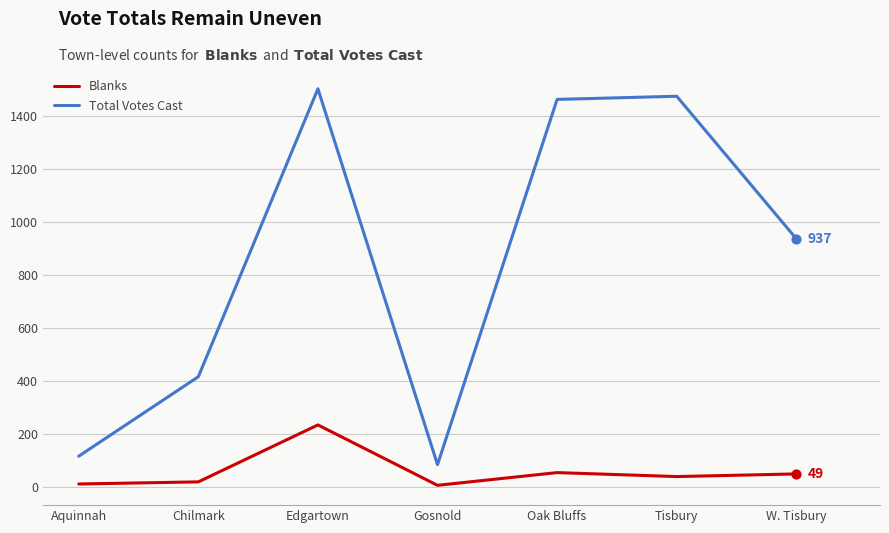

At which category is the sum across all series the highest?

Edgartown